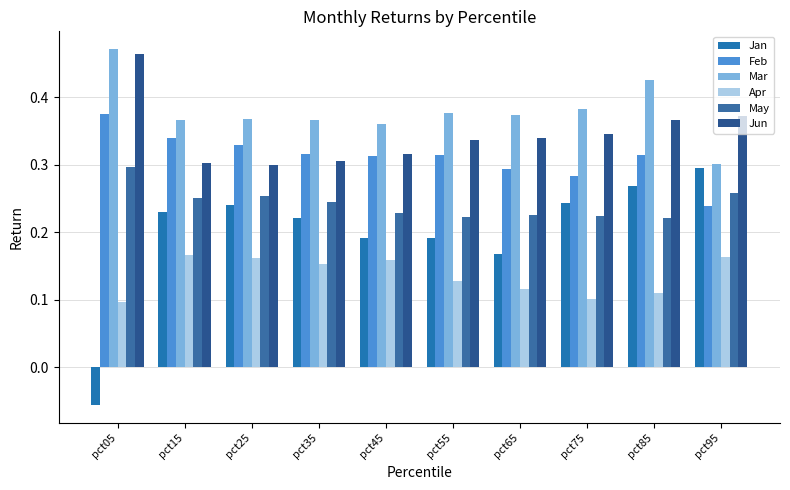

What are all the series names shown in the legend?

Jan, Feb, Mar, Apr, May, Jun